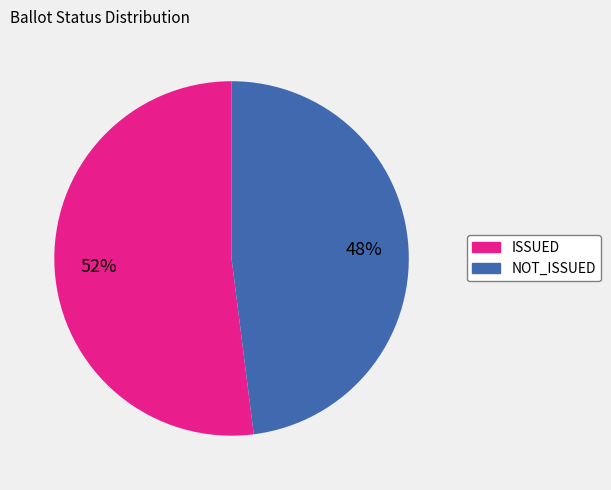

The ISSUED slice represents 58% of the pie. True or false?

False